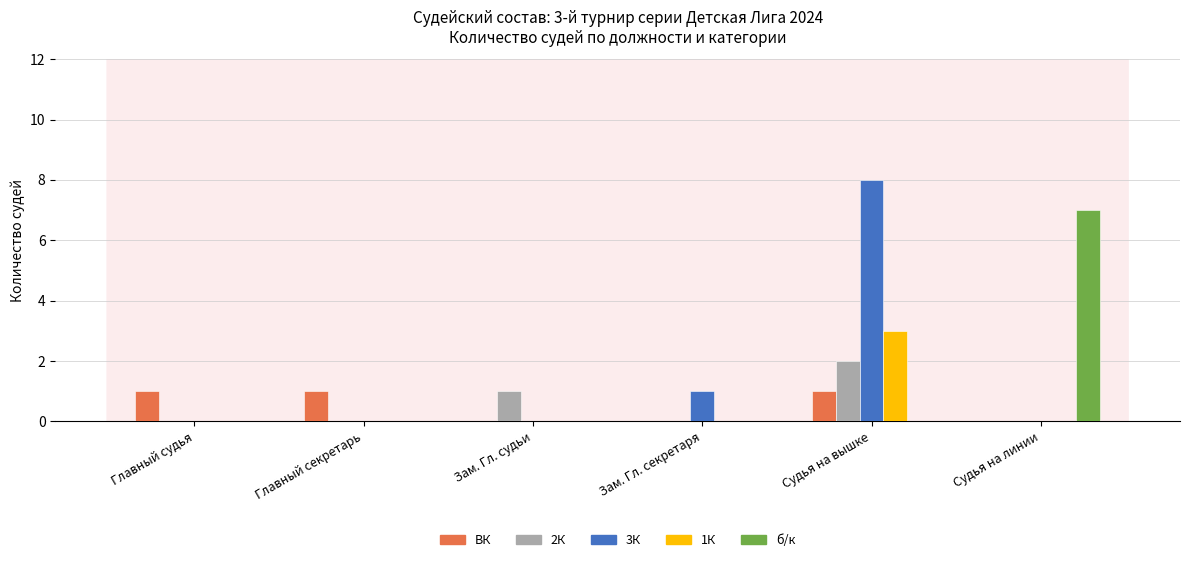

What is the total value across all series at Судья на вышке?

14